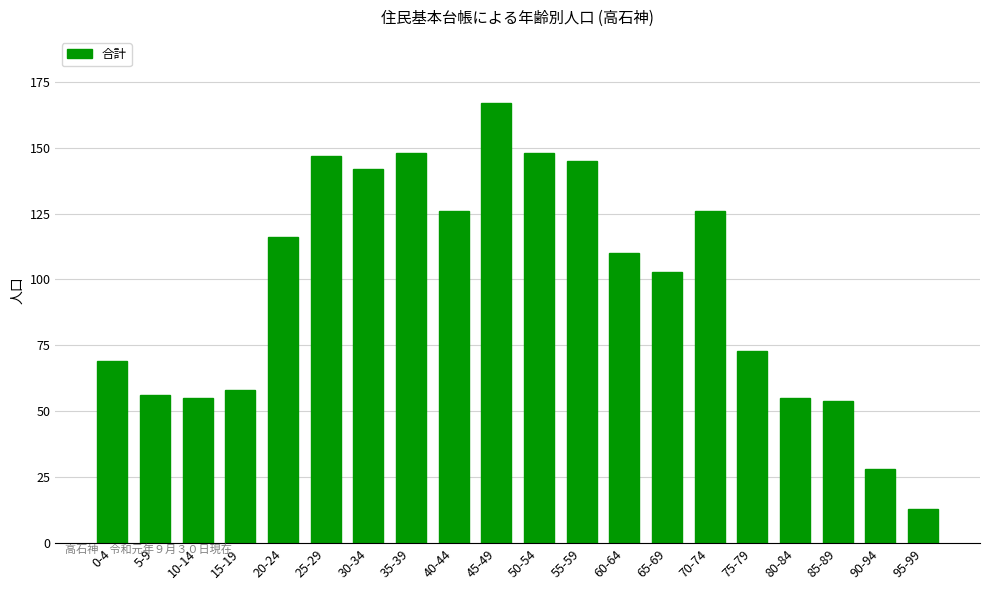

At which label is the value closest to 90?

65-69